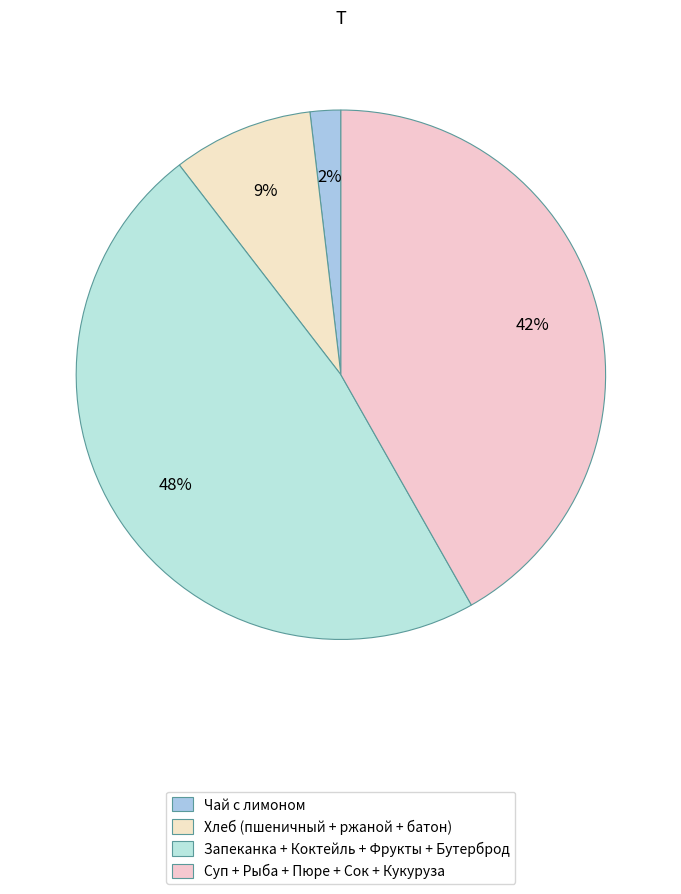

How many slices are in this pie chart?

4